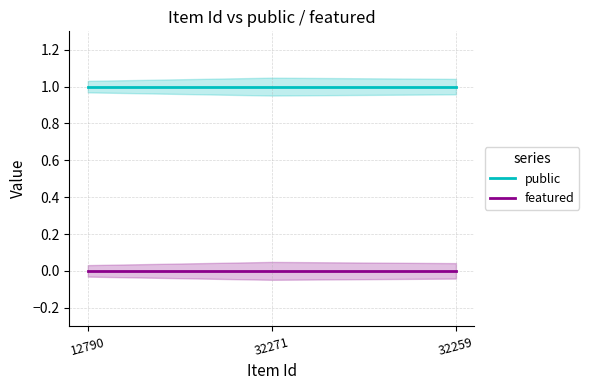

List the series in order of their peak value, lowest first.

featured, public